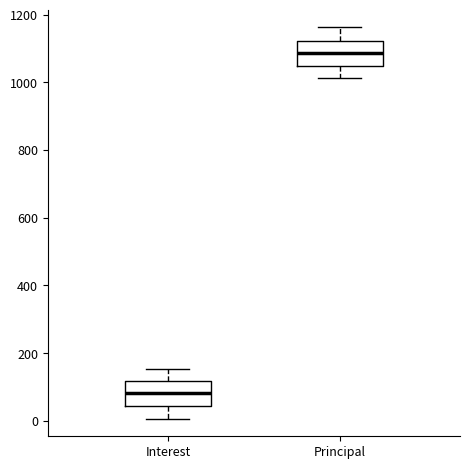

Where does the median line of the box for Interest sit on the y-axis? The values are not printed on the chart, so give them approximately, as read against the axis.

80